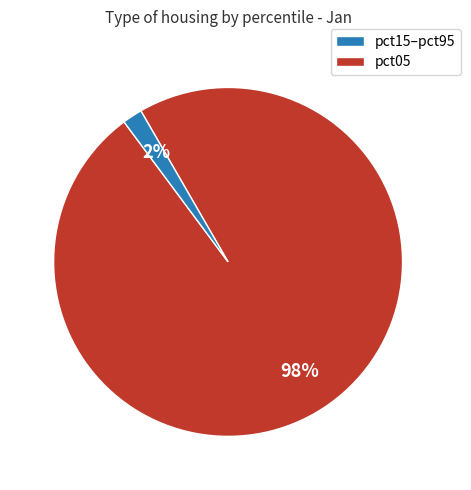

How many segments does this pie chart have?

2